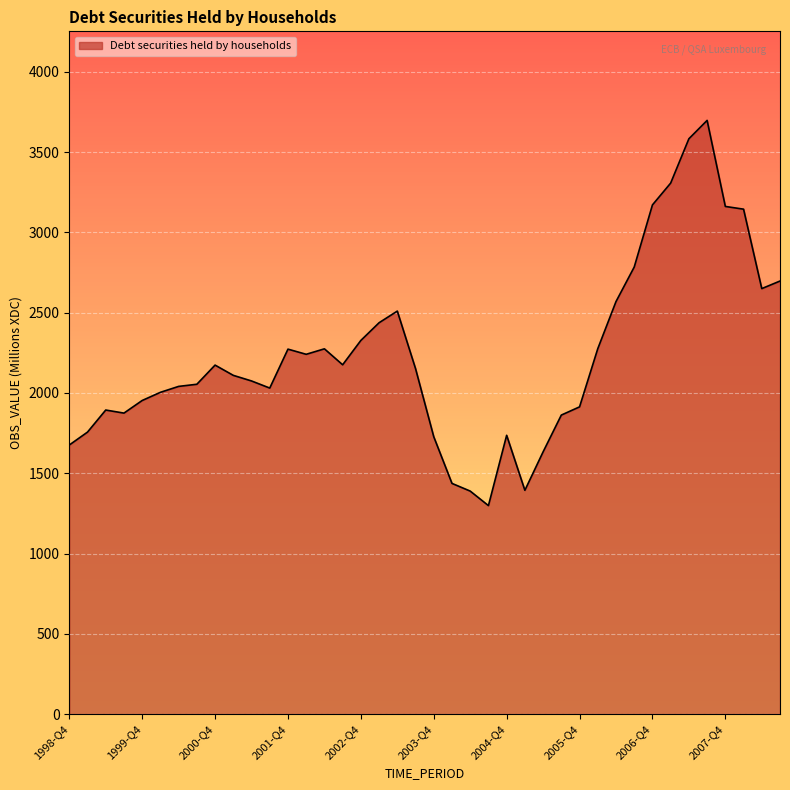

What is the greatest value displayed?

3696.8